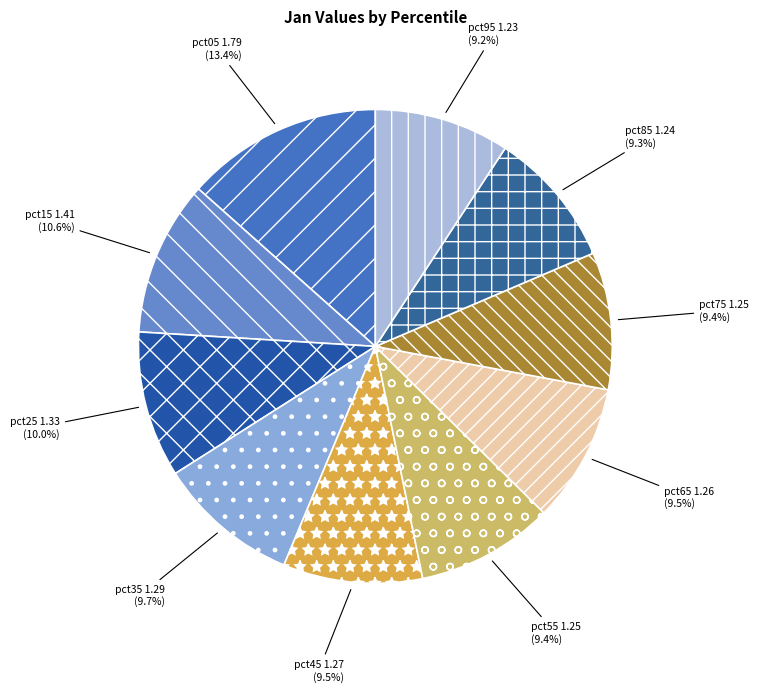

Which category has the biggest portion of the pie?

pct05